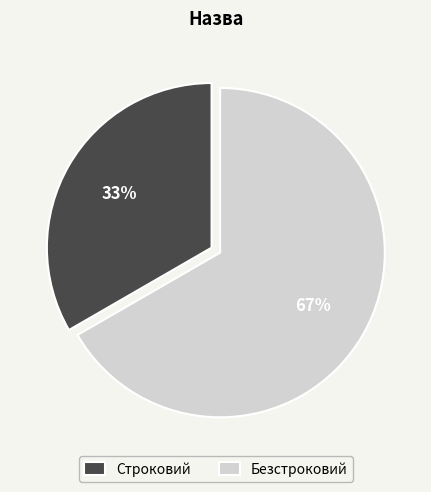

Does Безстроковий represent more than half of the total?

Yes